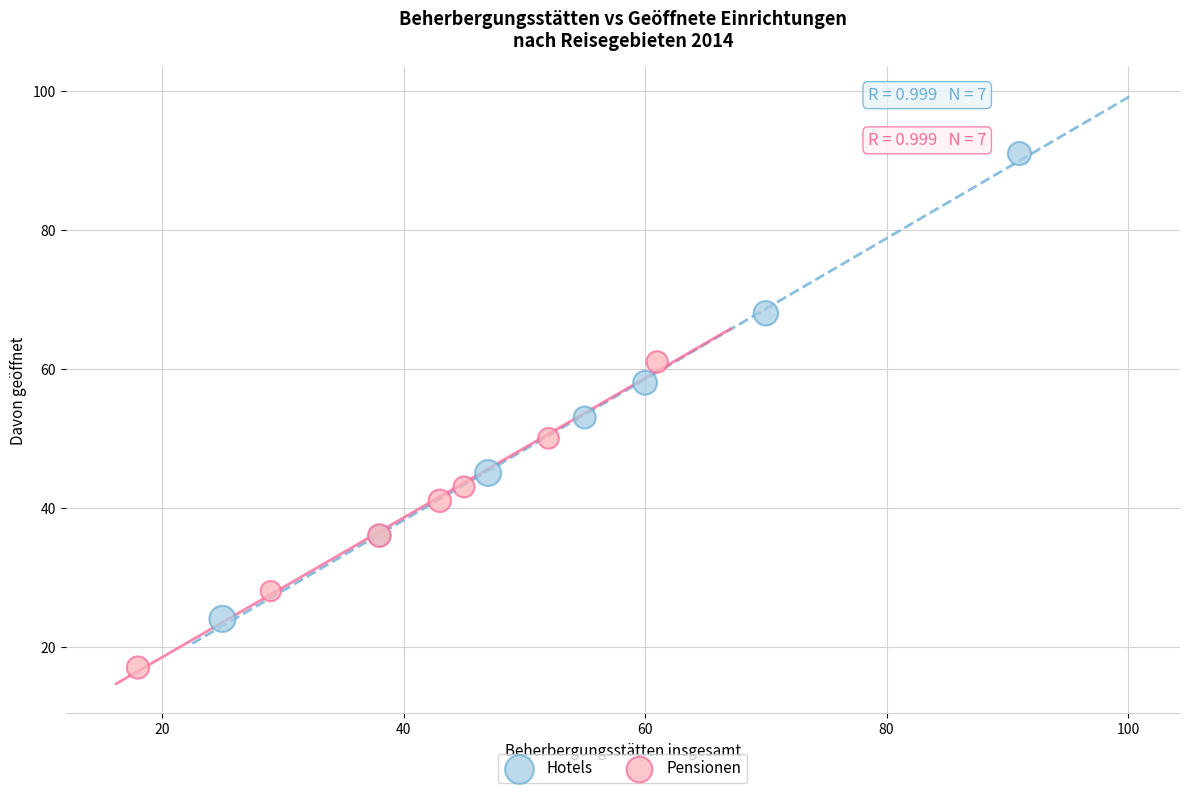

Which series reaches the maximum Y coordinate?

Hotels